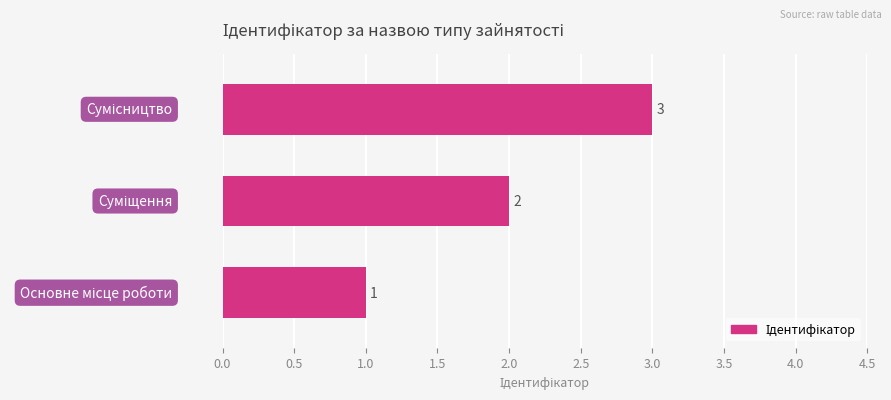

Count the values in the range 1 to 3.

3